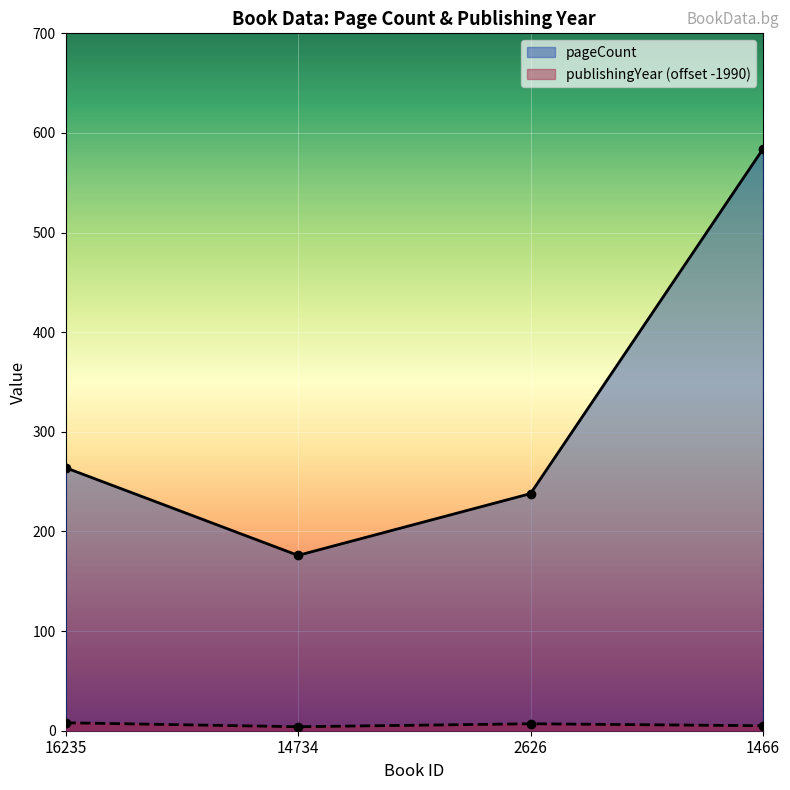

At which label does pageCount reach its peak?

1466